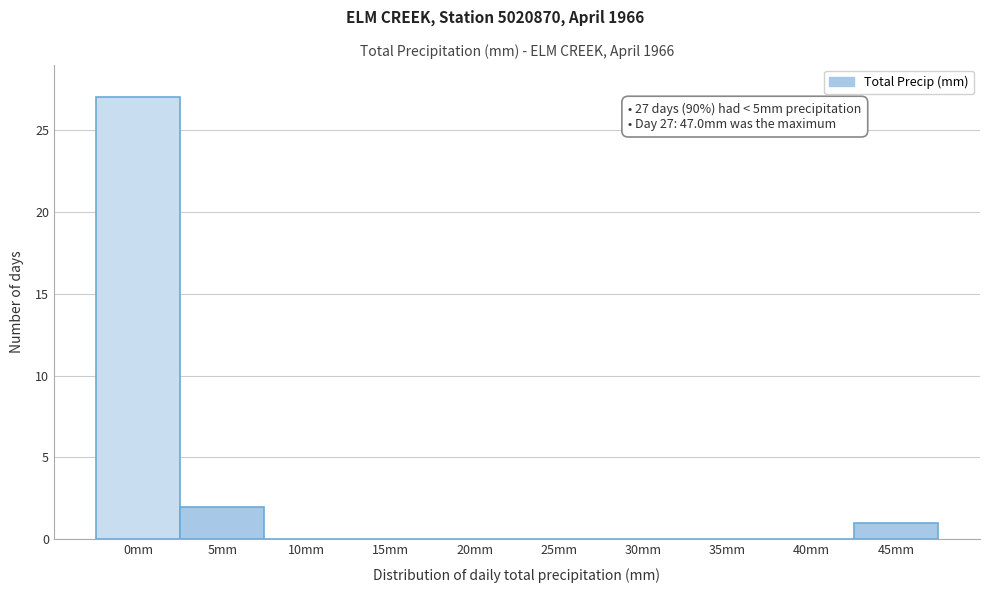

Reading left to right, transcribe all the data shown in this chart.

0mm=27	5mm=2	10mm=0	15mm=0	20mm=0	25mm=0	30mm=0	35mm=0	40mm=0	45mm=1